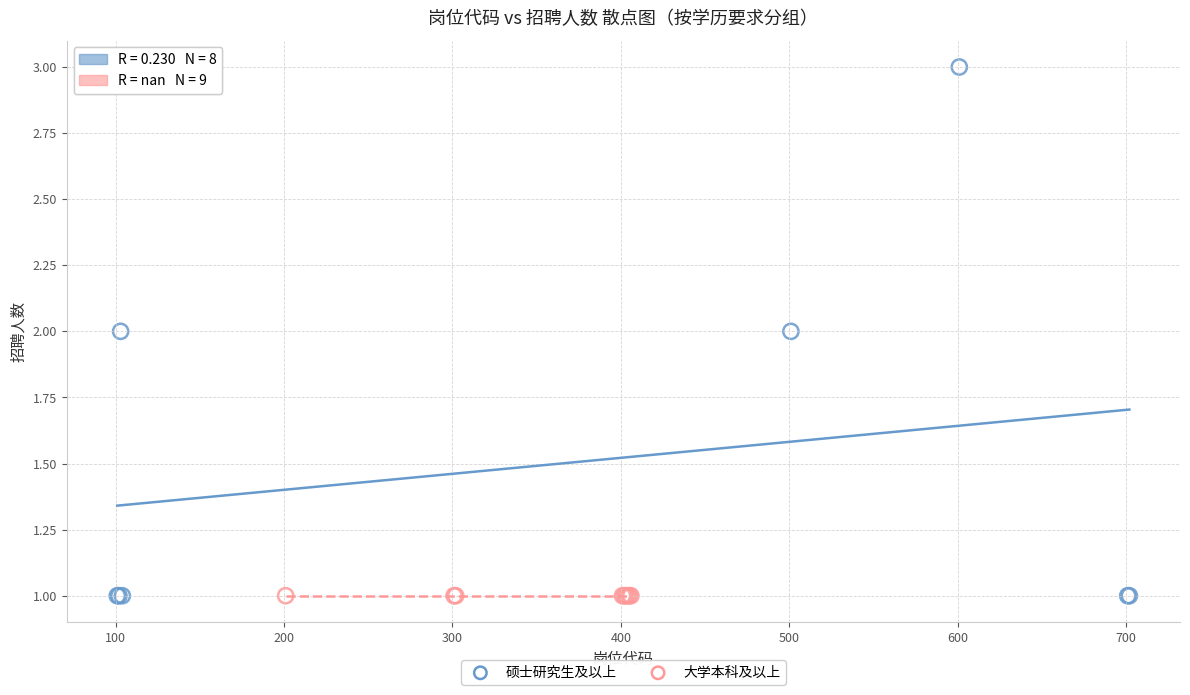

Which series contains the highest Y value?

硕士研究生及以上